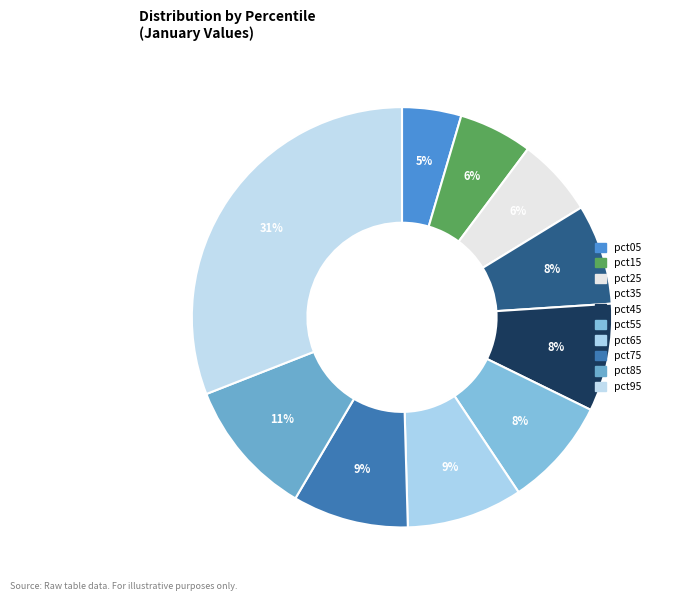

Is there any slice that represents more than half of the pie?

No